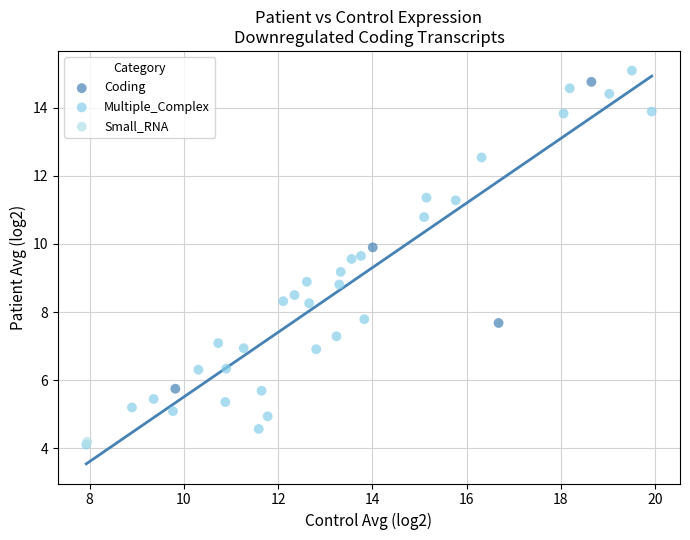

What are all the series names shown in the legend?

Coding, Multiple_Complex, Small_RNA